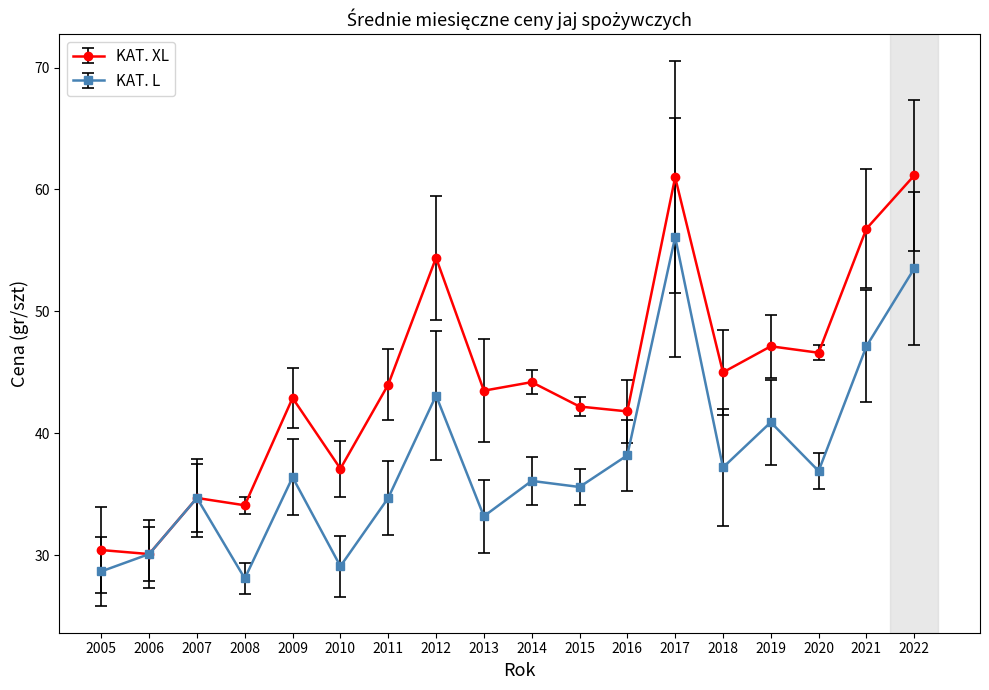

What is the value of the KAT. XL point at the 2nd from the left?

30.1